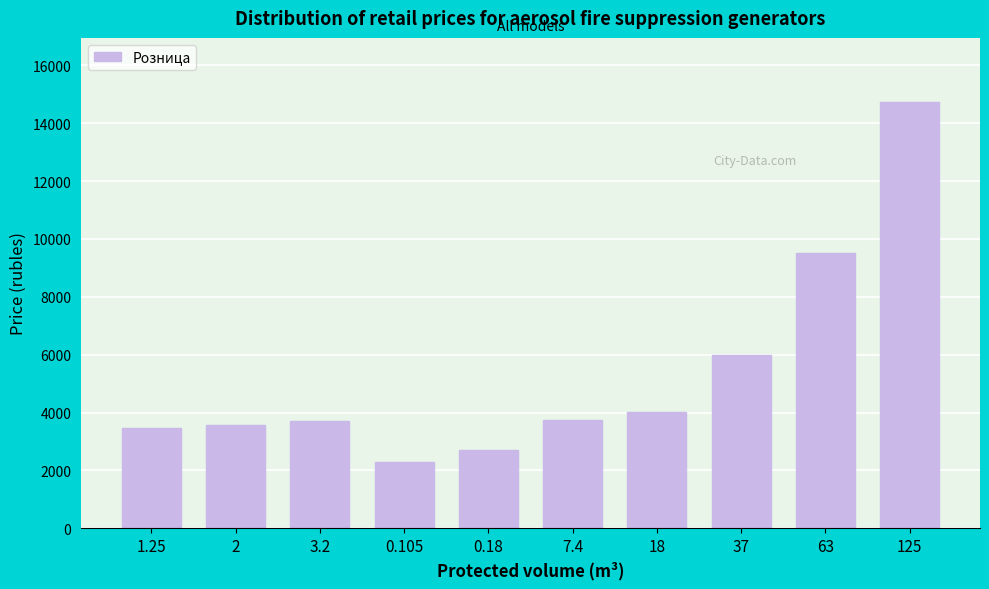

What value does the data have at 3.2, to the nearest 10?

3700